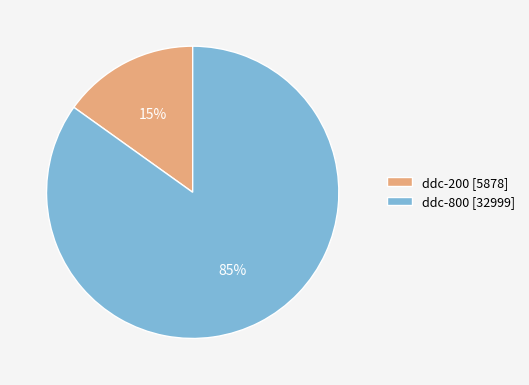

Is it true that ddc-200 is 15% of the pie?

True